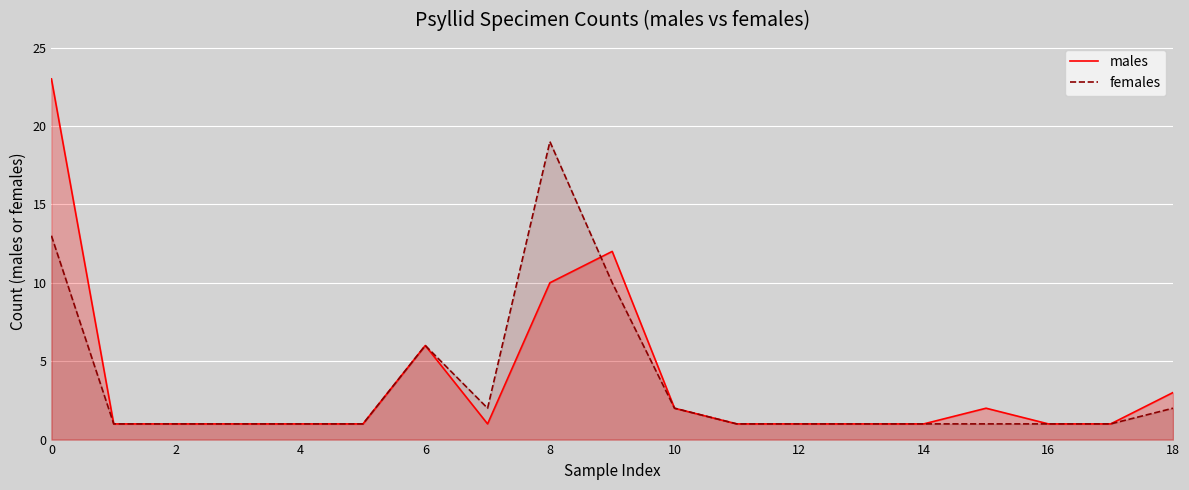

List the series in order of their overall mean, highest first.

males, females